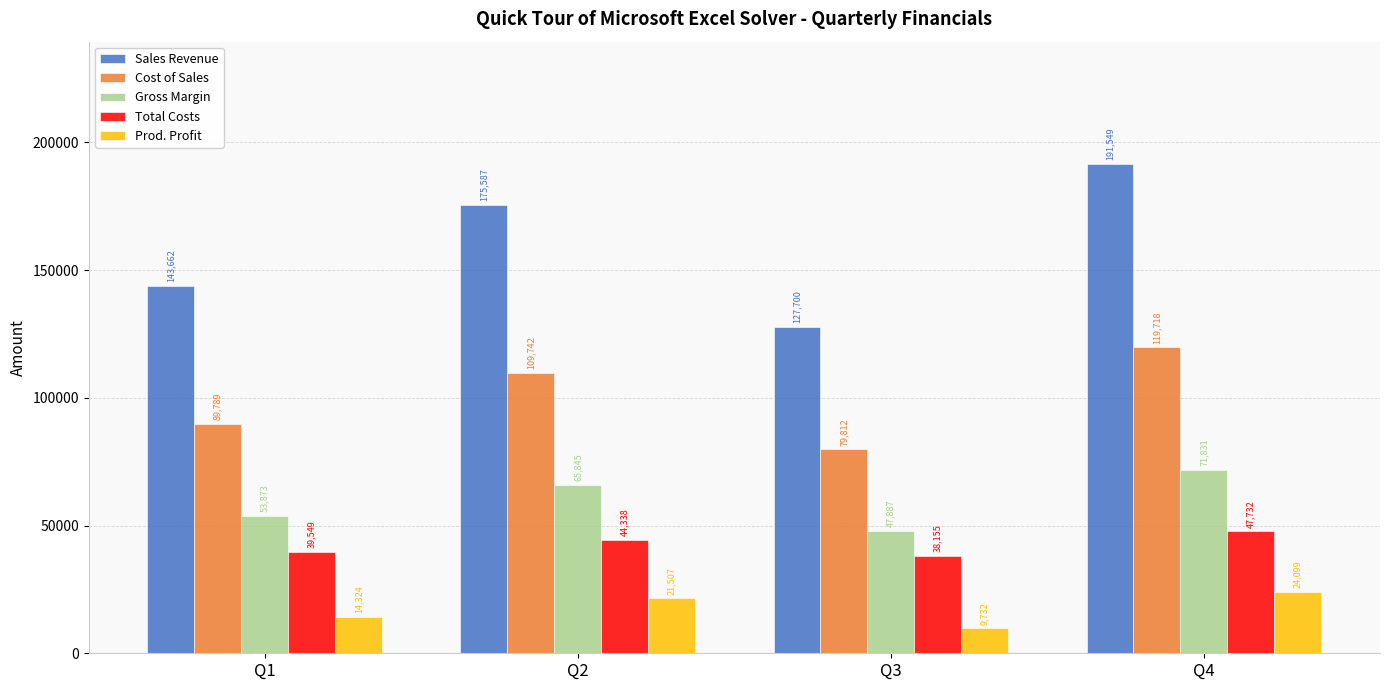

What is the difference between the second highest and second lowest values in the Cost of Sales series?

19953.1